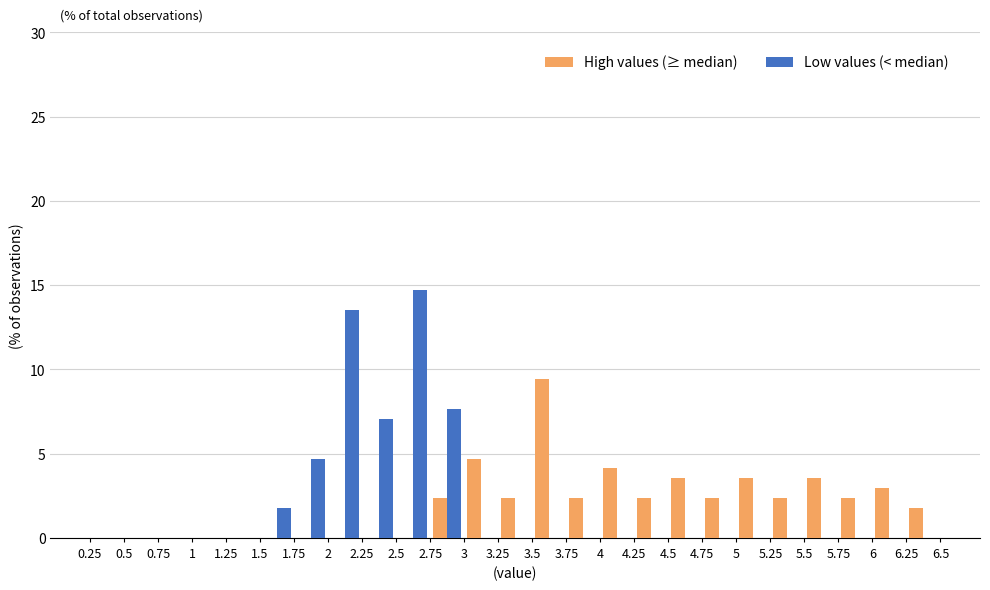

What is the height of the Low values (< median) bar covering 1.75 to 2 on the x-axis? The values are not printed on the chart, so give them approximately, as read against the axis.

4.5